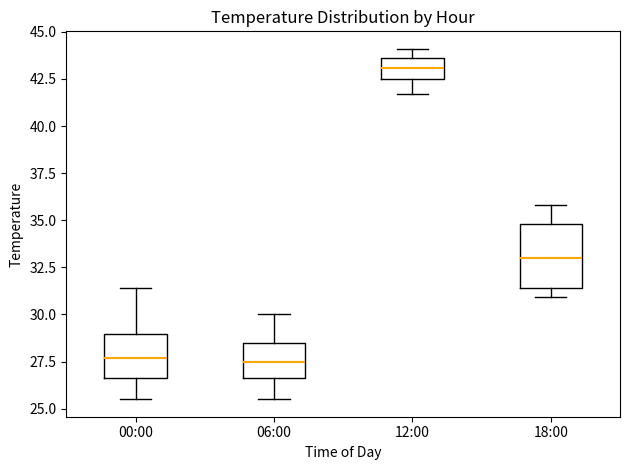

Comparing the boxes themselves (not the whiskers), which one is the tallest?

18:00